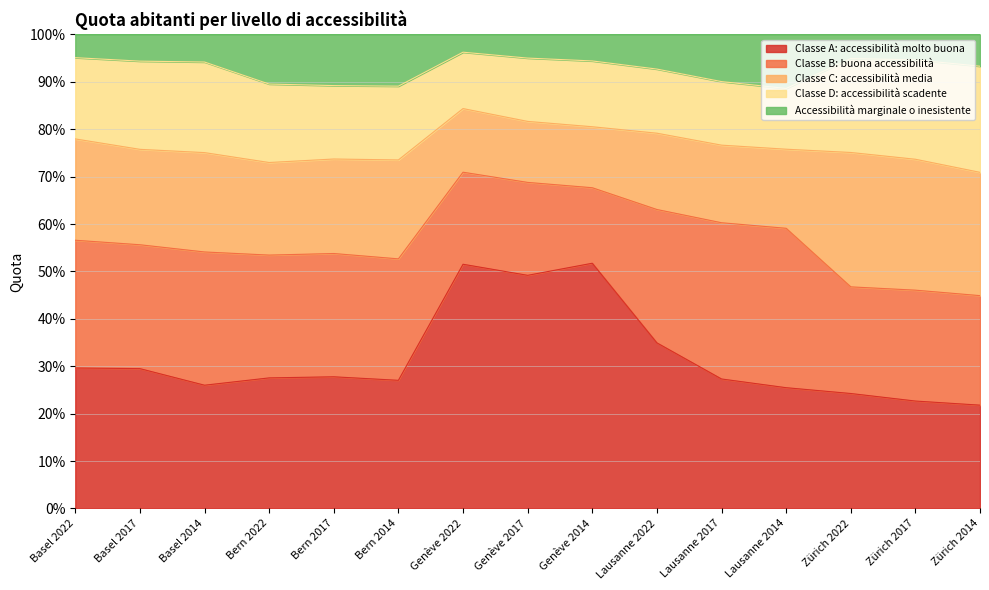

Is it true that Classe A: accessibilità molto buona equals 0.5 at Lausanne 2017?

False